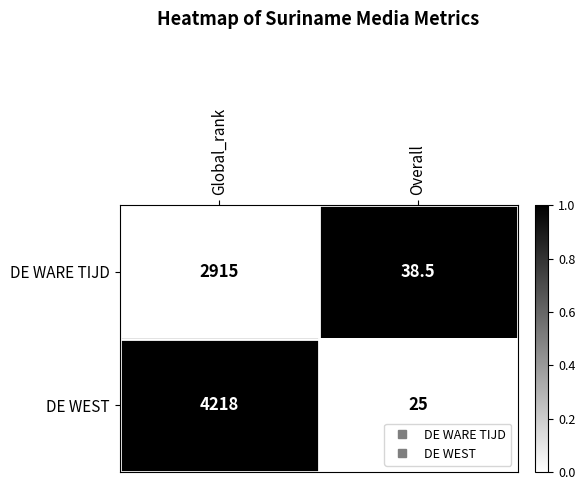

Between Global_rank and Overall, which series saw the biggest shift?

DE WEST